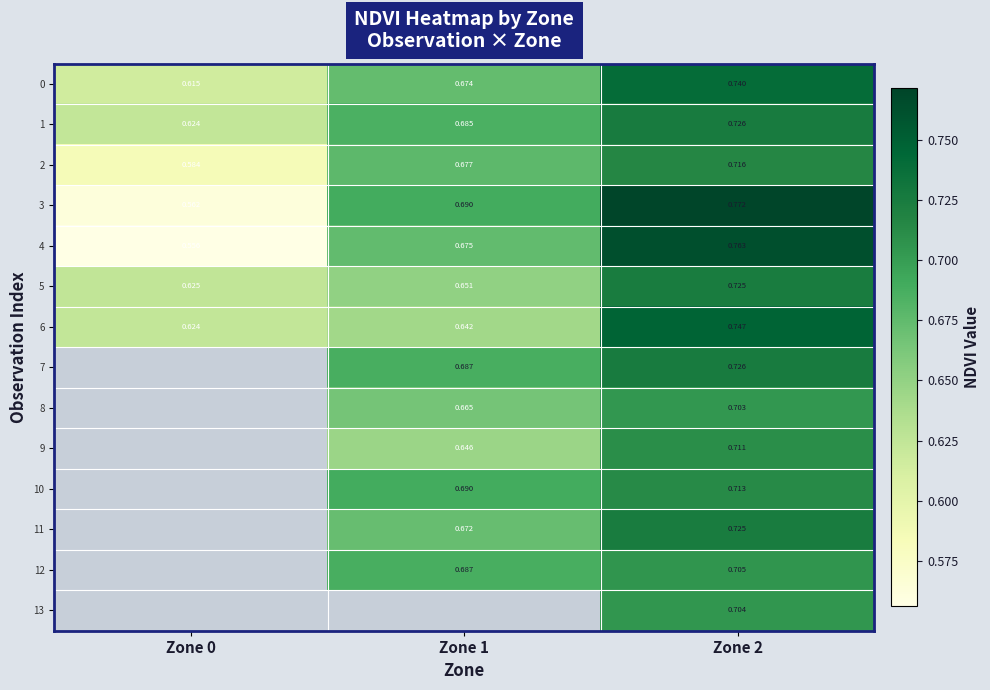

Is the value of 1 at Zone 0 greater than the value of 2 at Zone 0?

Yes